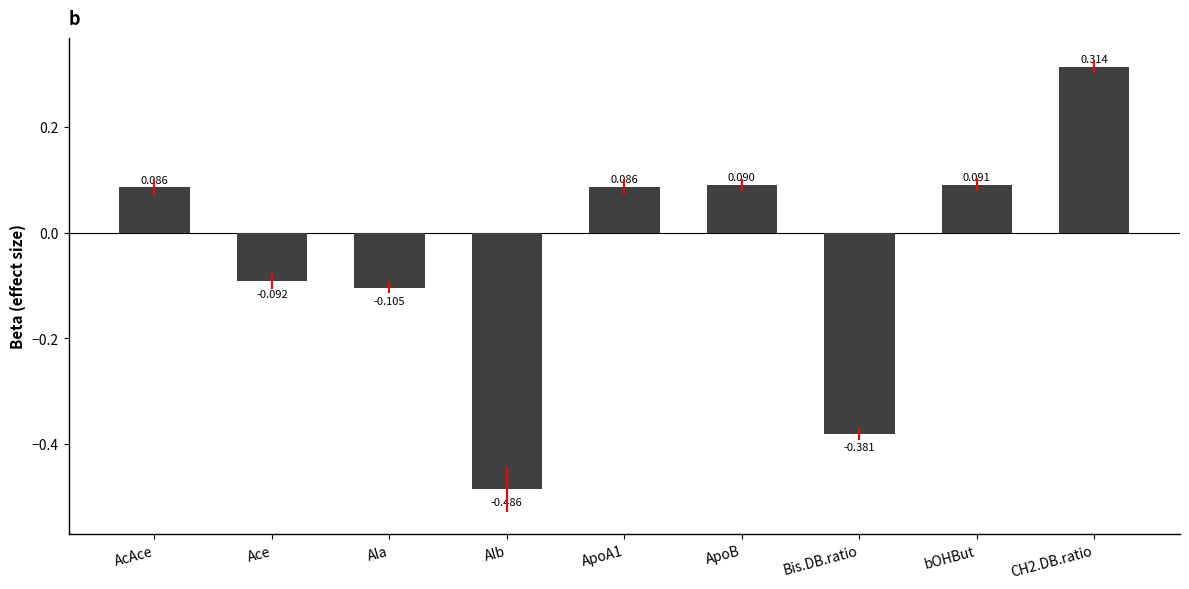

Where does the data first go above 0?

AcAce